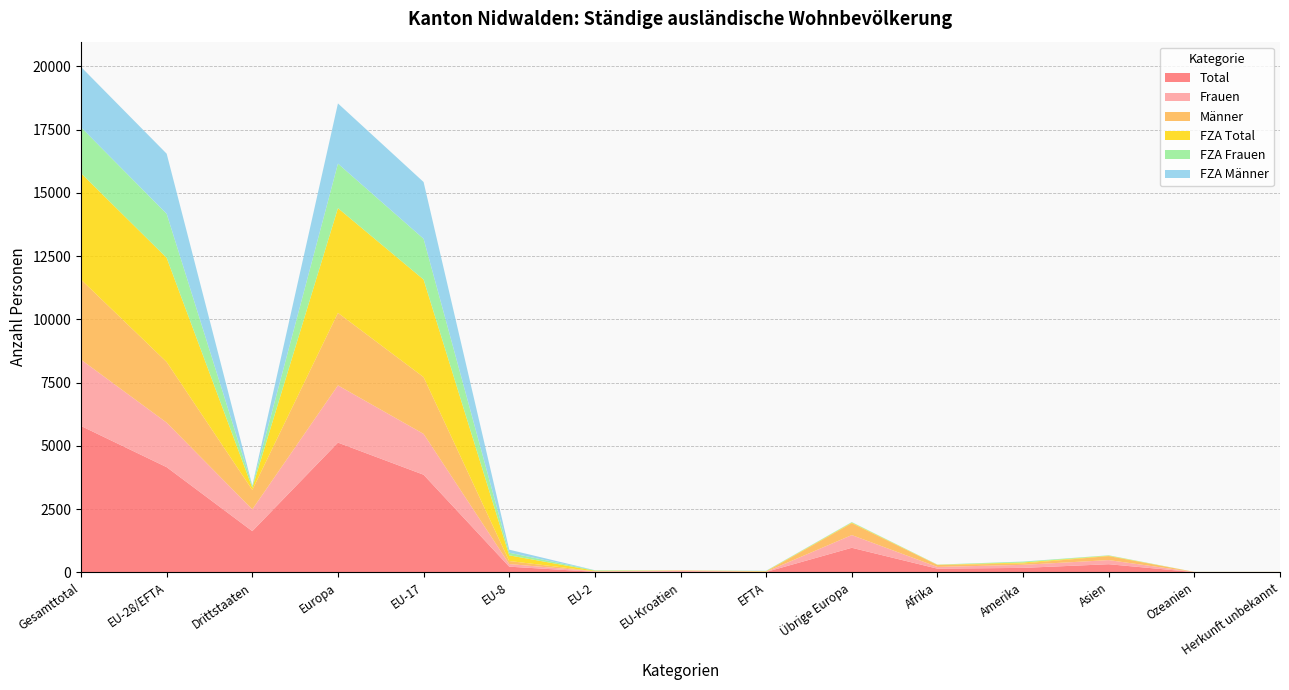

Reading left to right, extract all data points from this chart.

Total: Gesamttotal=5787	EU-28/EFTA=4158	Drittstaaten=1629	Europa=5129	EU-17=3859	EU-8=224	EU-2=21	EU-Kroatien=38	EFTA=16	Übrige Europa=971	Afrika=145	Amerika=176	Asien=321	Ozeanien=8	Herkunft unbekannt=8
Frauen: Gesamttotal=2621	EU-28/EFTA=1760	Drittstaaten=861	Europa=2262	EU-17=1614	EU-8=103	EU-2=18	EU-Kroatien=17	EFTA=8	Übrige Europa=502	Afrika=68	Amerika=120	Asien=163	Ozeanien=3	Herkunft unbekannt=5
Männer: Gesamttotal=3166	EU-28/EFTA=2398	Drittstaaten=768	Europa=2867	EU-17=2245	EU-8=121	EU-2=3	EU-Kroatien=21	EFTA=8	Übrige Europa=469	Afrika=77	Amerika=56	Asien=158	Ozeanien=5	Herkunft unbekannt=3
FZA Total: Gesamttotal=4204	EU-28/EFTA=4118	Drittstaaten=86	Europa=4141	EU-17=3857	EU-8=224	EU-2=21	EU-Kroatien=0	EFTA=16	Übrige Europa=23	Afrika=8	Amerika=37	Asien=16	Ozeanien=1	Herkunft unbekannt=1
FZA Frauen: Gesamttotal=1816	EU-28/EFTA=1742	Drittstaaten=74	Europa=1760	EU-17=1613	EU-8=103	EU-2=18	EU-Kroatien=0	EFTA=8	Übrige Europa=18	Afrika=7	Amerika=33	Asien=14	Ozeanien=1	Herkunft unbekannt=1
FZA Männer: Gesamttotal=2388	EU-28/EFTA=2376	Drittstaaten=12	Europa=2381	EU-17=2244	EU-8=121	EU-2=3	EU-Kroatien=0	EFTA=8	Übrige Europa=5	Afrika=1	Amerika=4	Asien=2	Ozeanien=0	Herkunft unbekannt=0